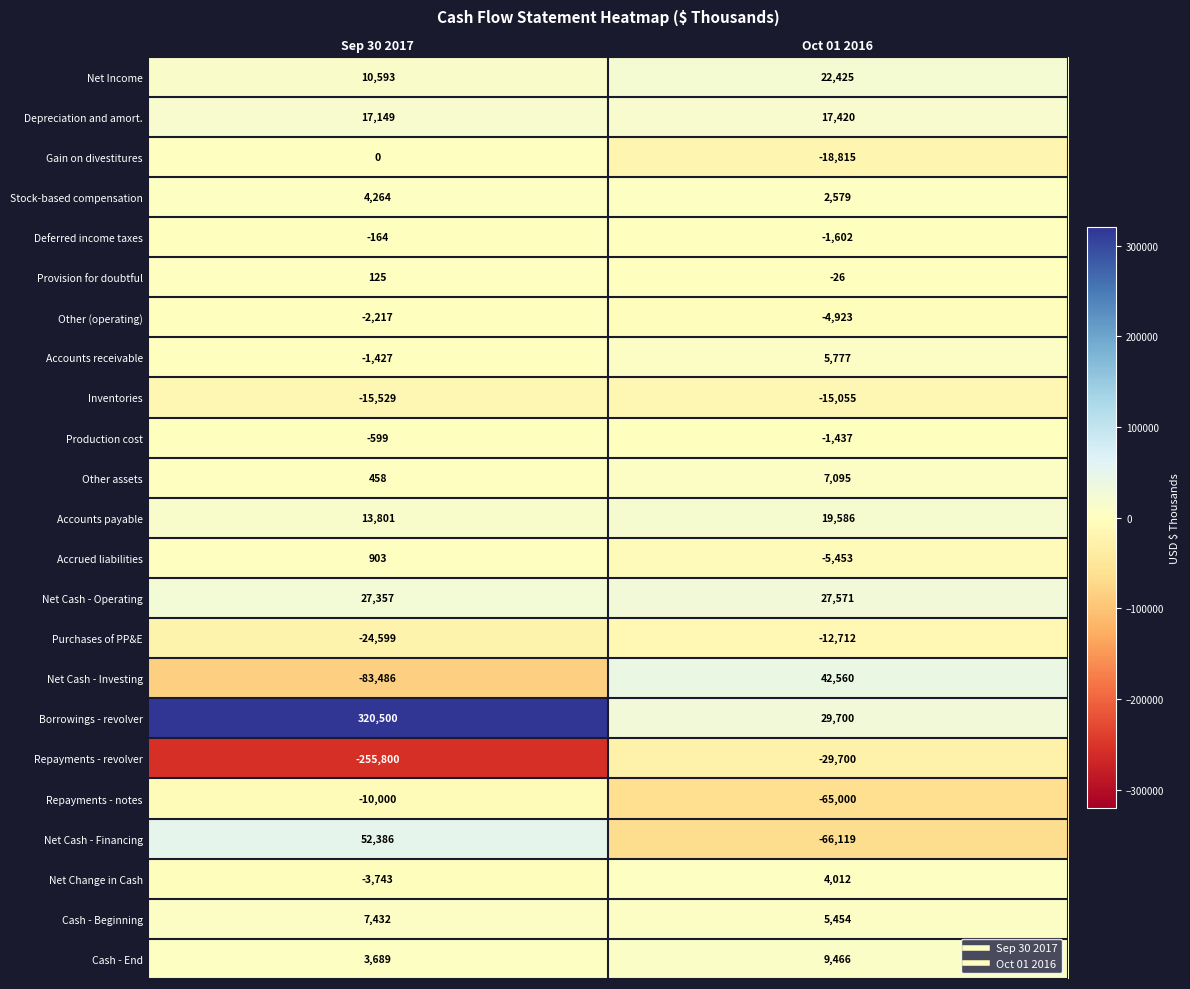

At which category is the sum across all series the highest?

Sep 30 2017